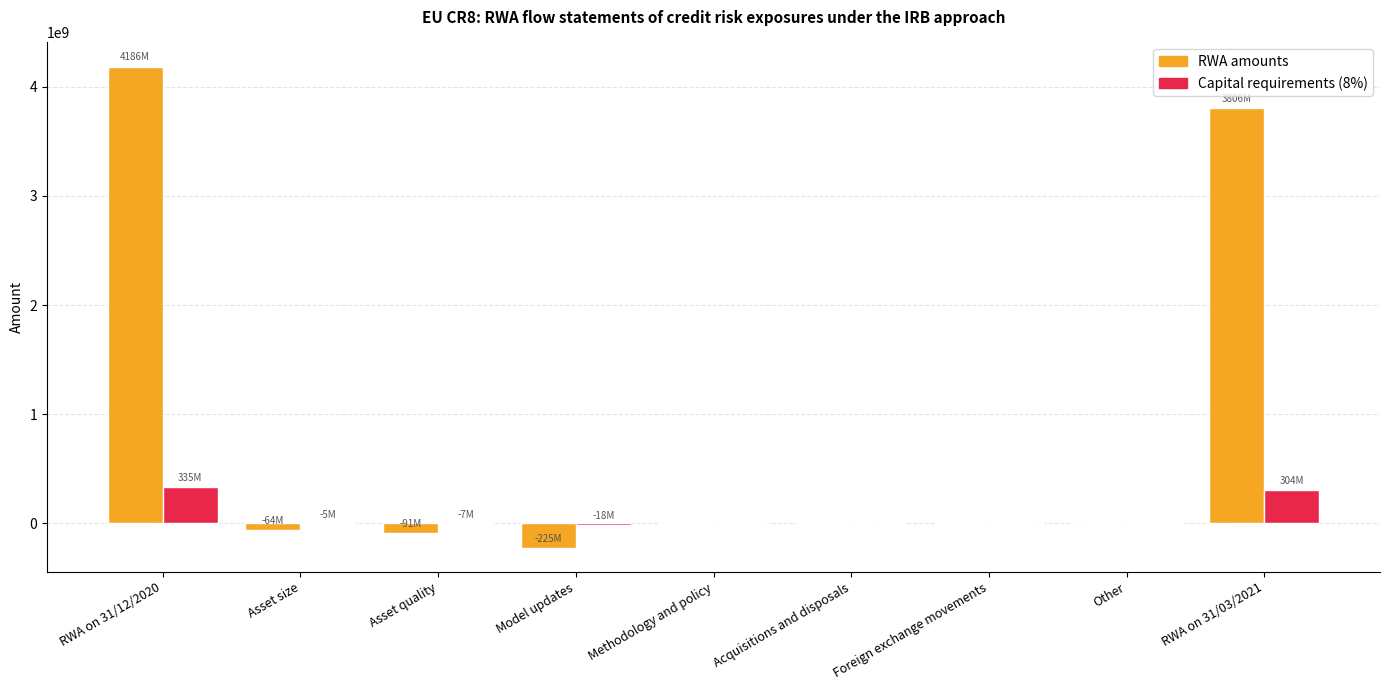

Which series has the largest total across all categories?

RWA amounts